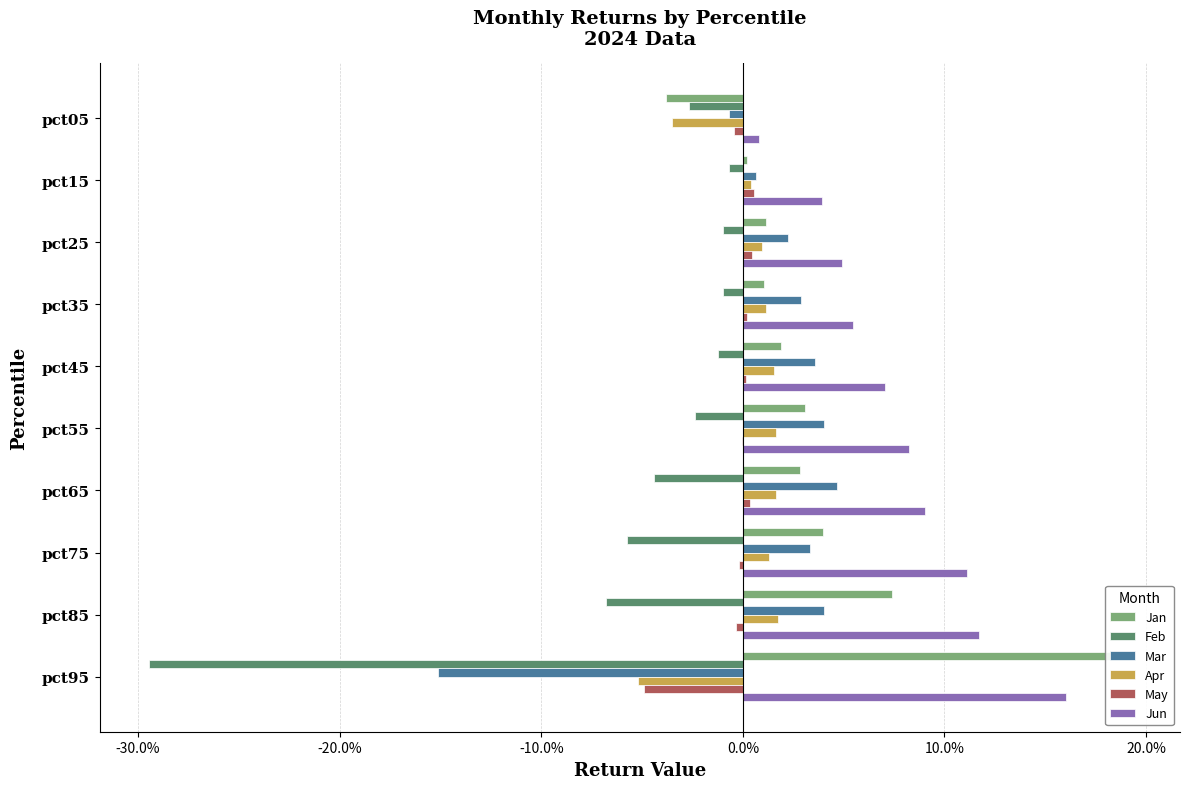

Between pct55 and pct65, which series saw the biggest shift?

Feb